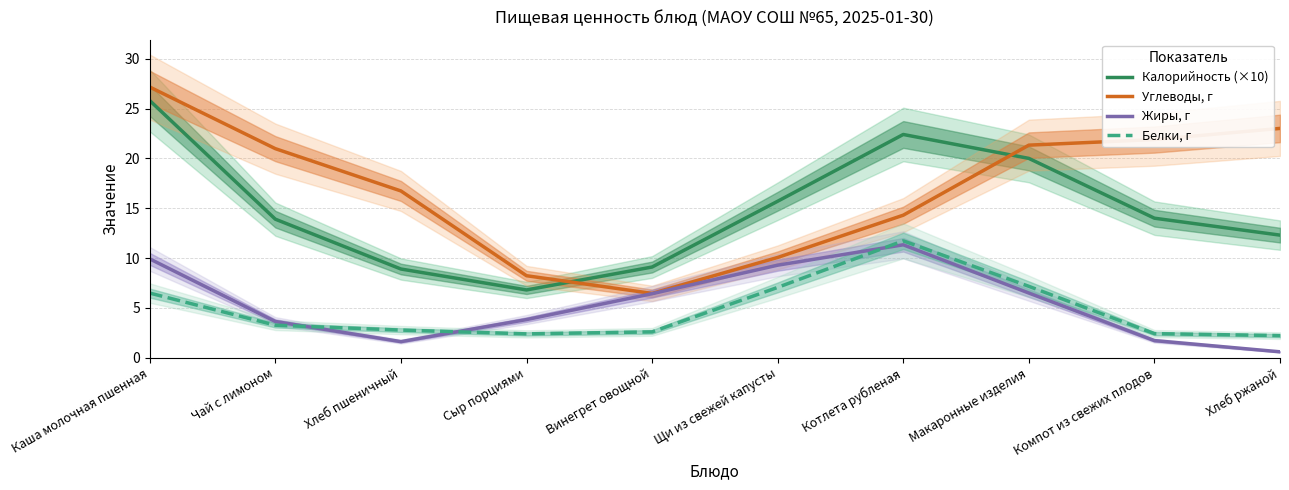

Is this an area chart (filled region under the line)?

No